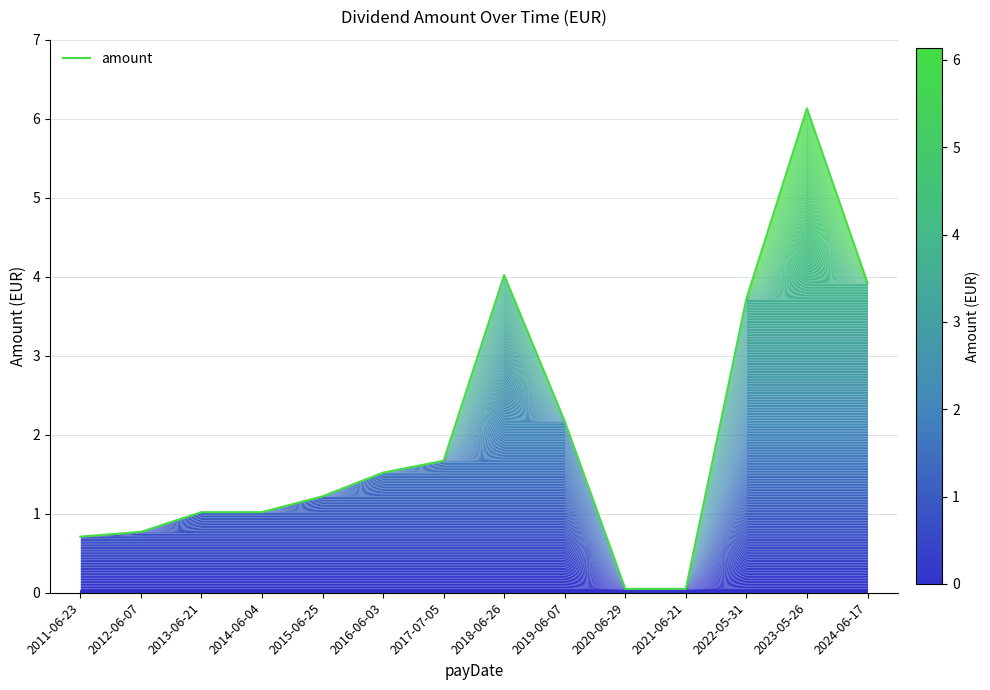

Which label corresponds to the largest value in the chart?

2023-05-26